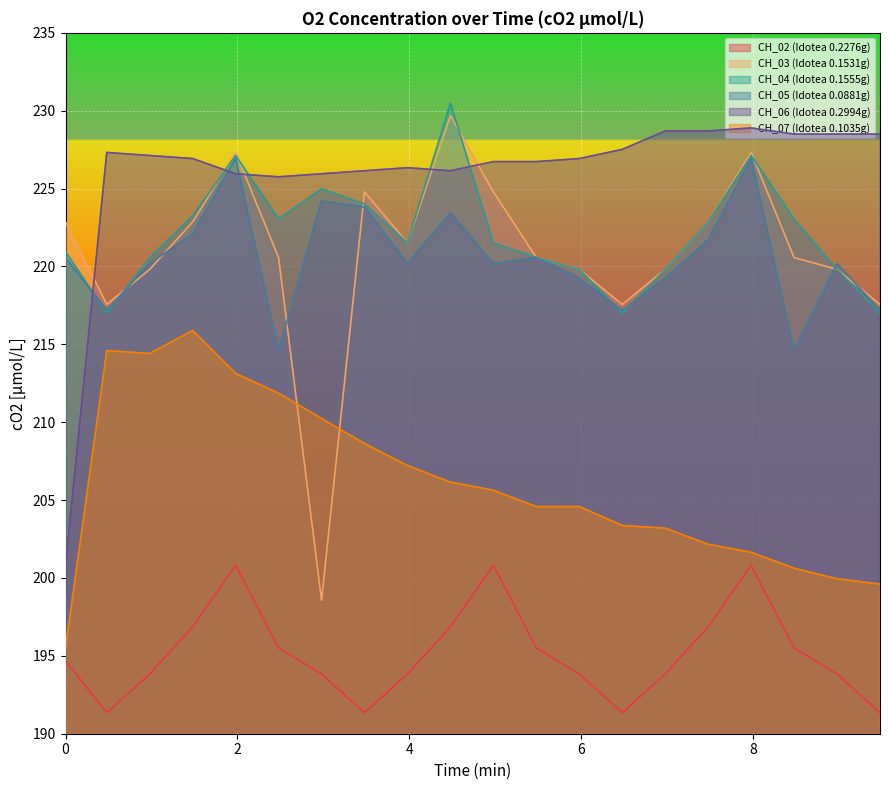

How many values in the CH_02 (Idotea 0.2276g) series exceed 194?

10